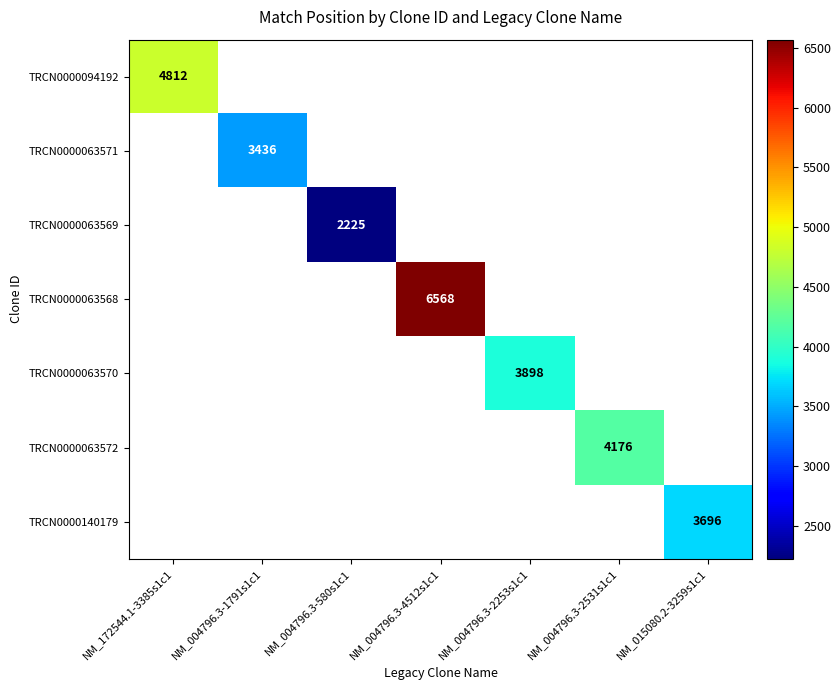

At which category does the chart reach its minimum across all series?

NM_004796.3-580s1c1